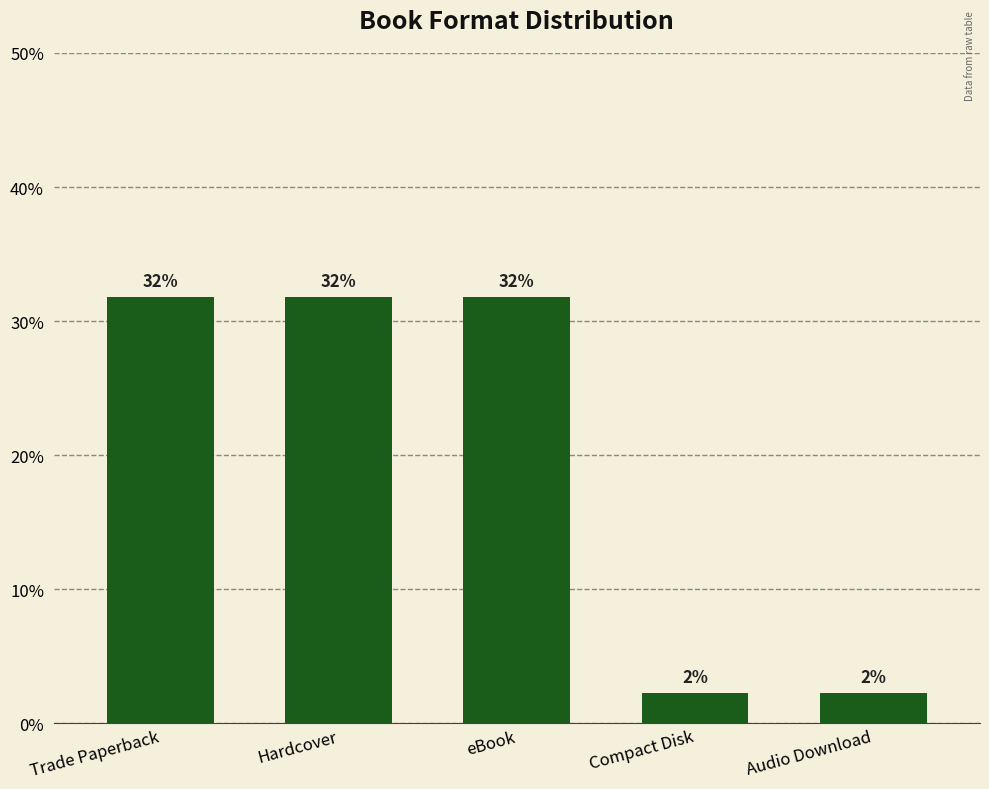

Does the chart contain any negative values?

No